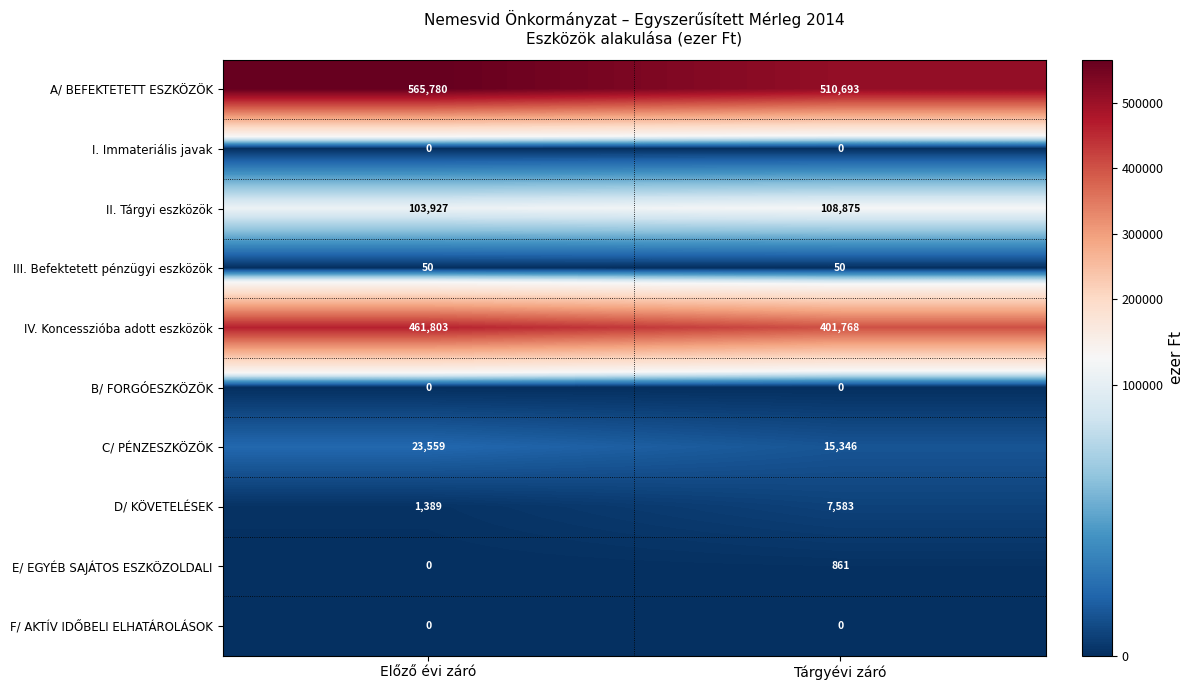

How many categories are shown in the chart?

2